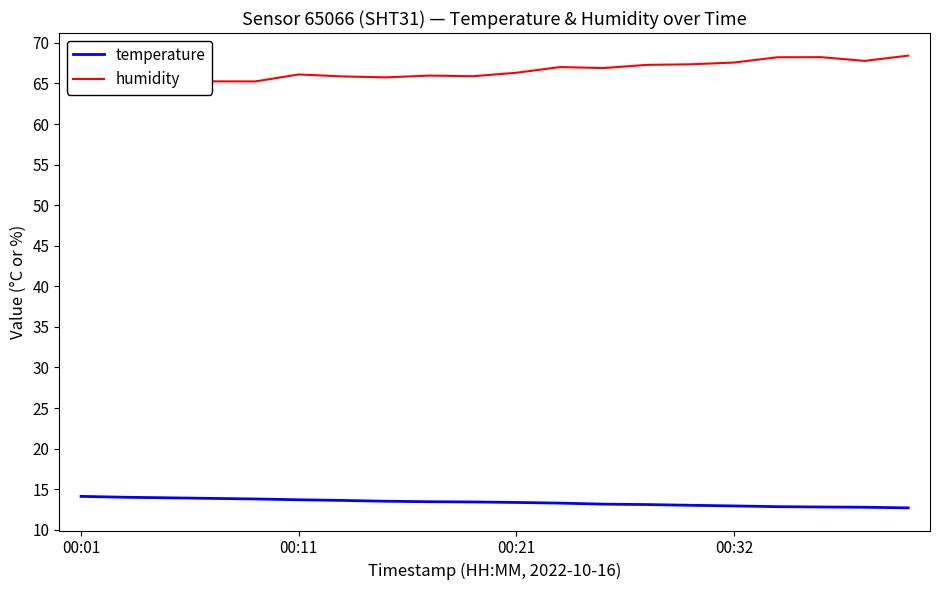

True or false: temperature has a value of 22.3 at 00:11.

False